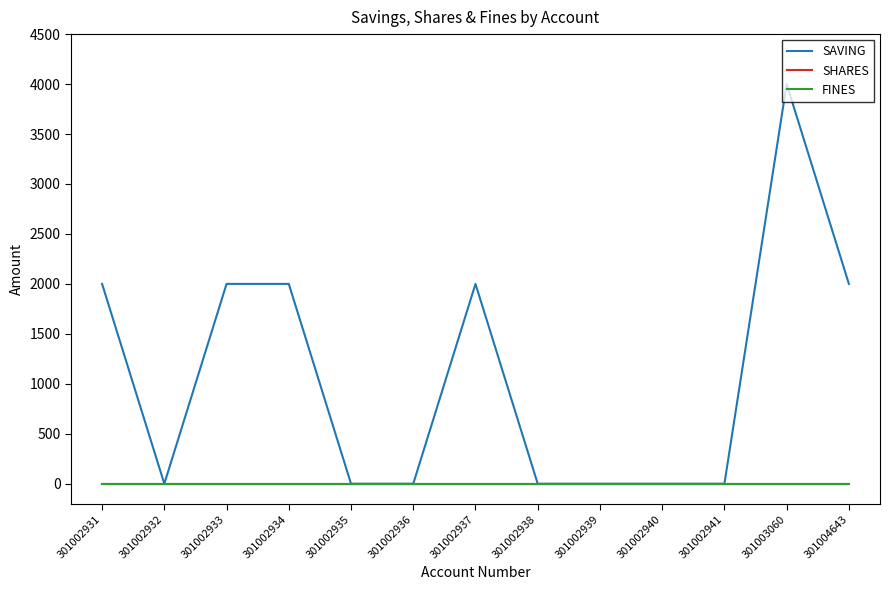

Is this an area chart (filled region under the line)?

No